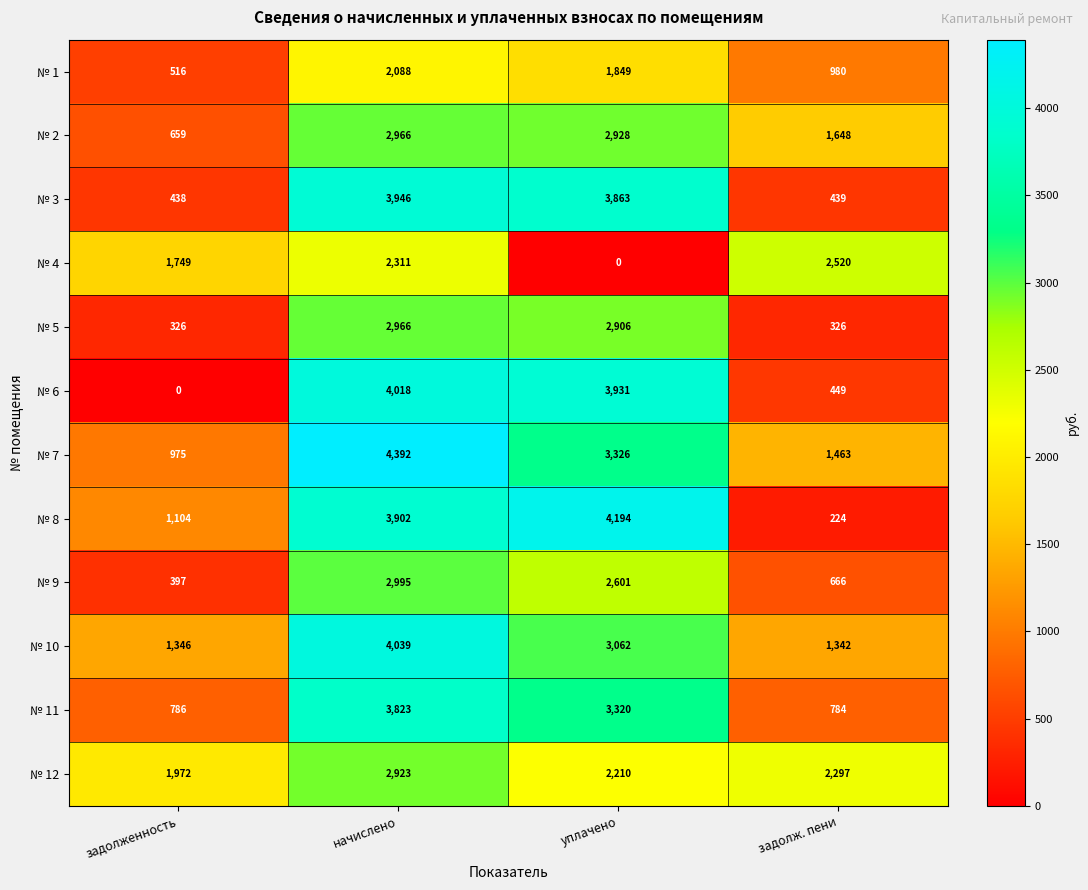

What is the difference between the highest and lowest values at задолж. пени?

2296